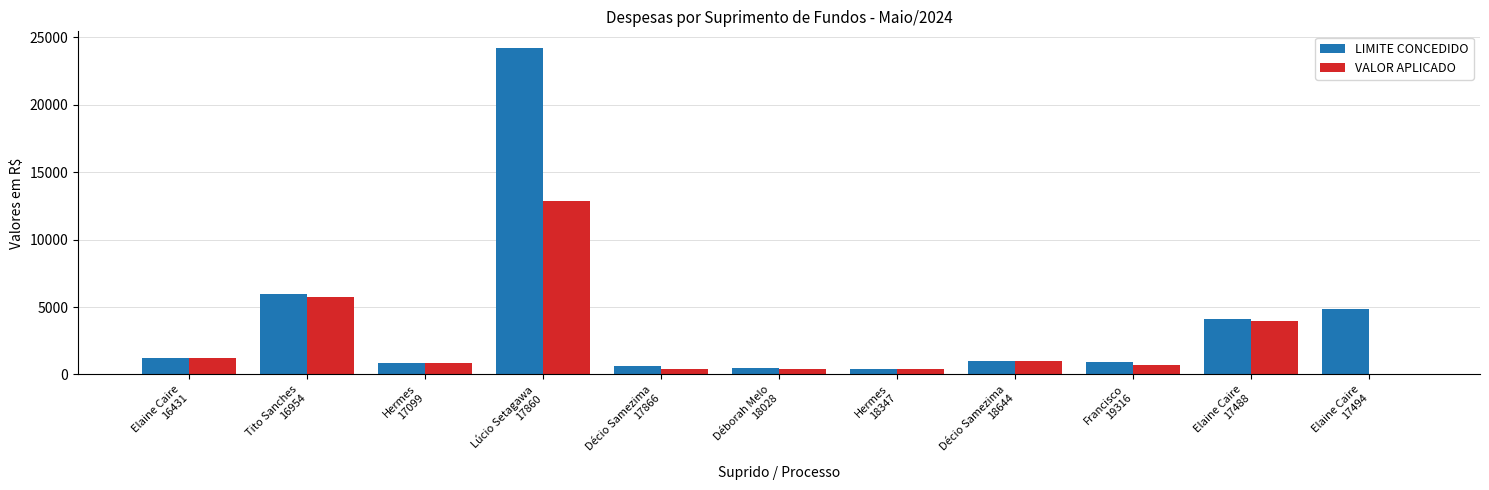

Which series has the largest total across all categories?

LIMITE CONCEDIDO